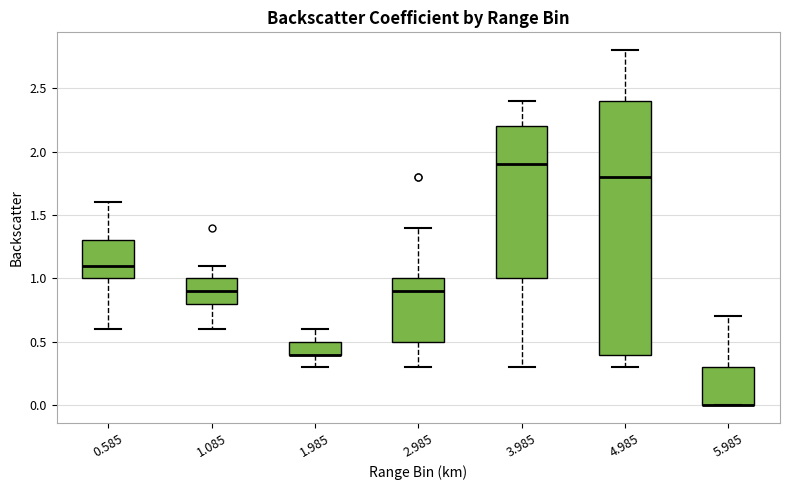

Comparing the boxes themselves (not the whiskers), which one is the tallest?

4.985